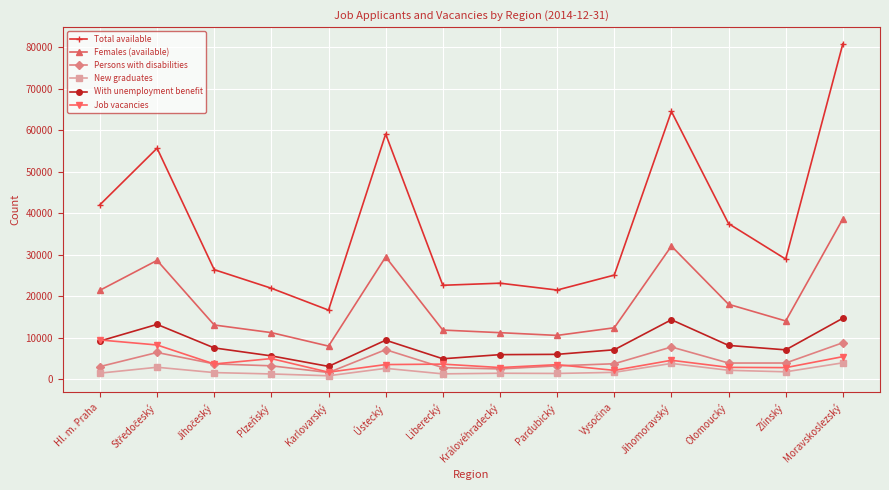

True or false: Total available has more than 0 interior local peaks.

True